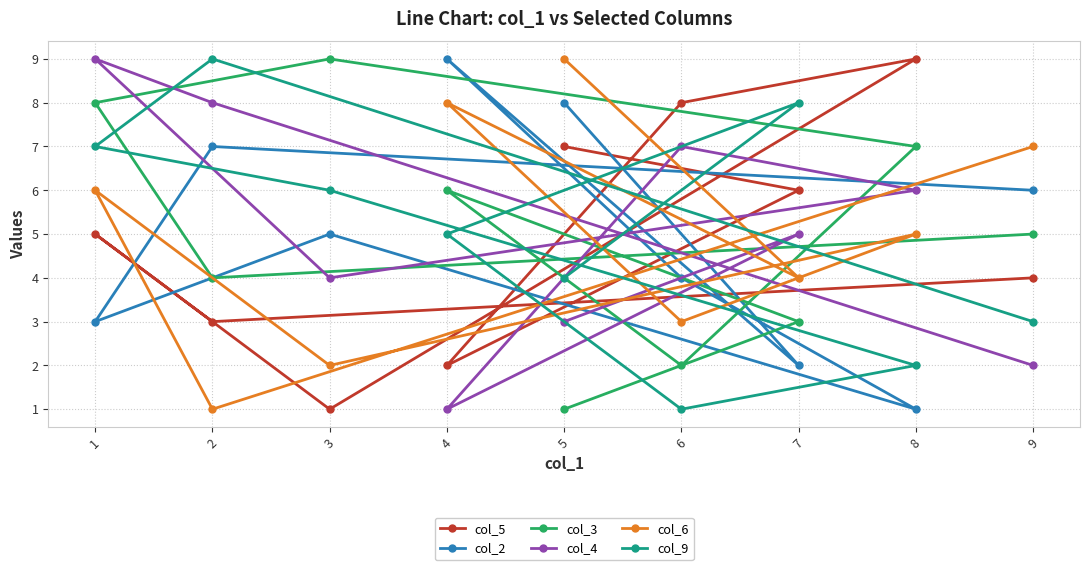

At 3, list the series in order from smallest to largest.

col_5, col_6, col_4, col_2, col_9, col_3